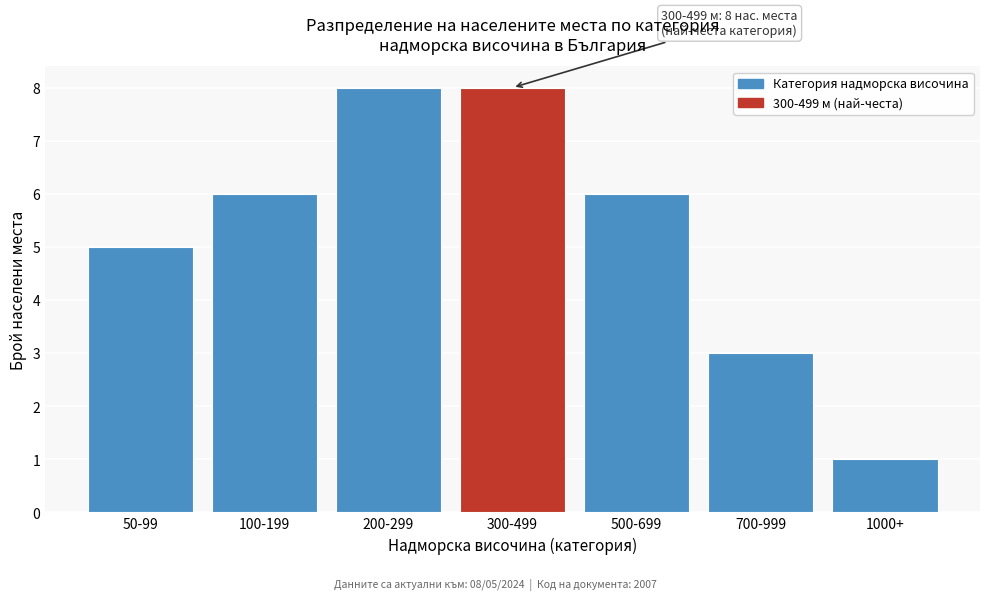

Reading right to left, extract all data points from this chart.

1	3	6	8	8	6	5